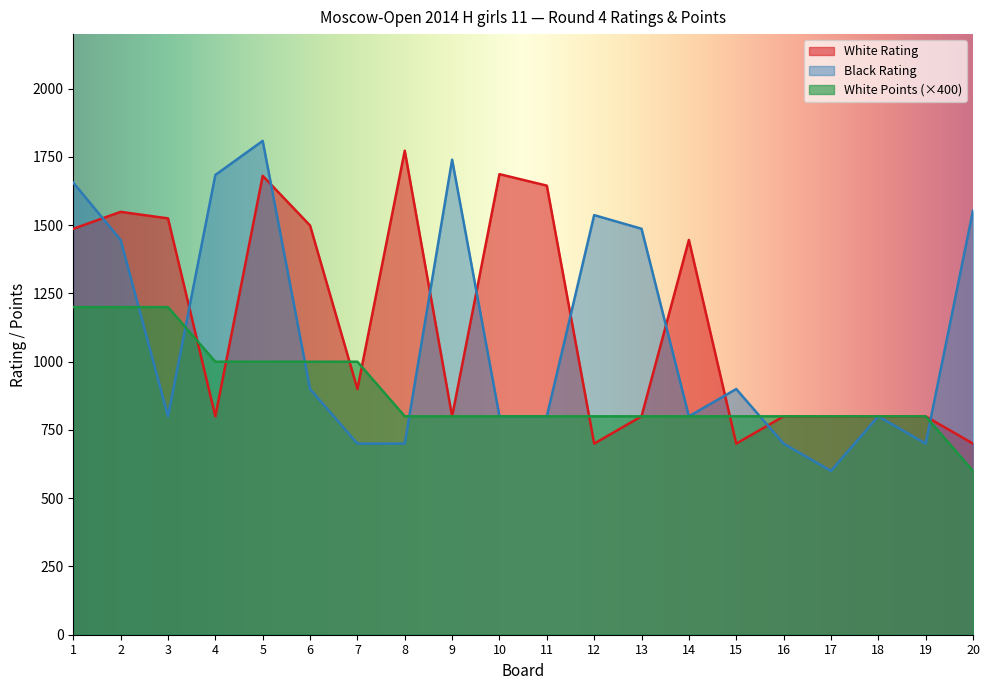

Is it true that White Points equals 366 at 14?

False